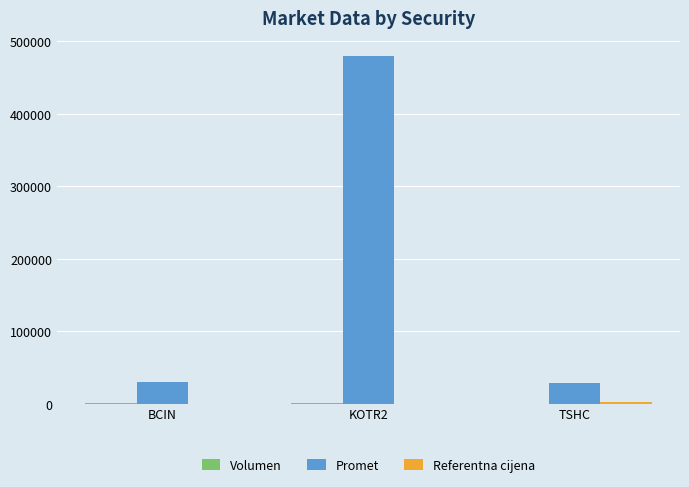

At which label is Promet closest to 254463?

BCIN